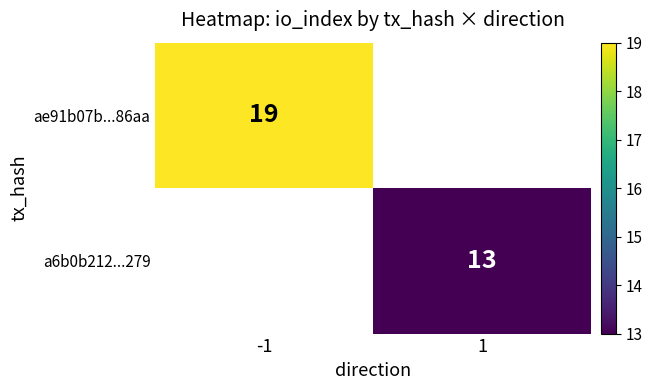

The value of ae91b07b...86aa at -1 is 19. True or false?

True